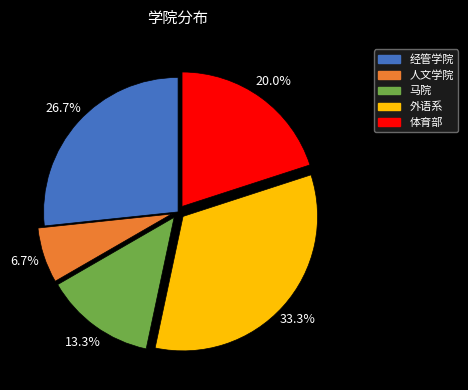

How many slices are in this pie chart?

5